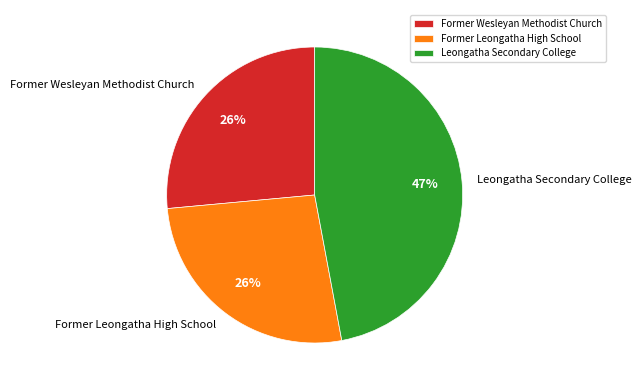

Approximately how many times larger is the value at Leongatha Secondary College compared to Former Wesleyan Methodist Church?

1.8